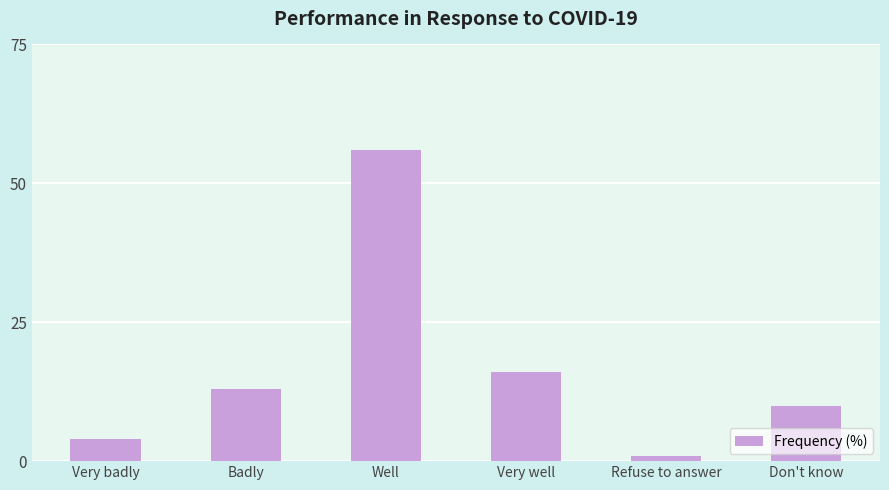

The chart shows a value of 8 at Badly. True or false?

False